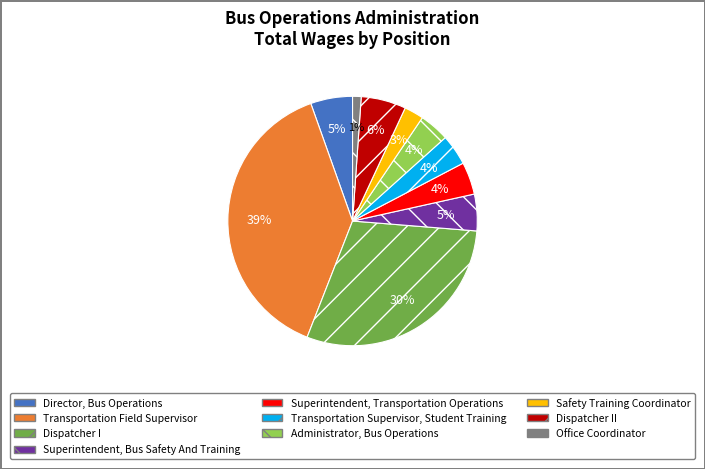

Which slice is the smallest?

Office Coordinator